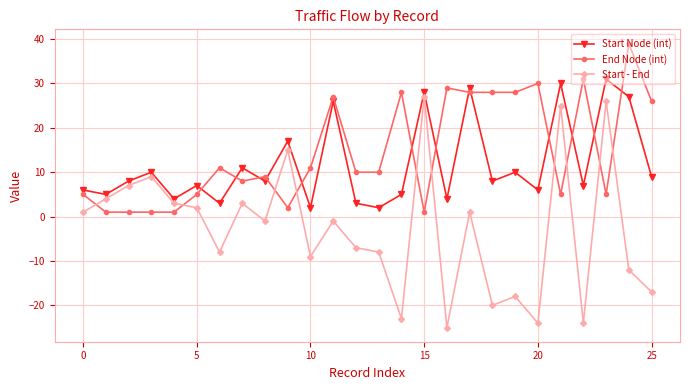

List the series in order of their overall mean, highest first.

End Node (int), Start Node (int), Start - End